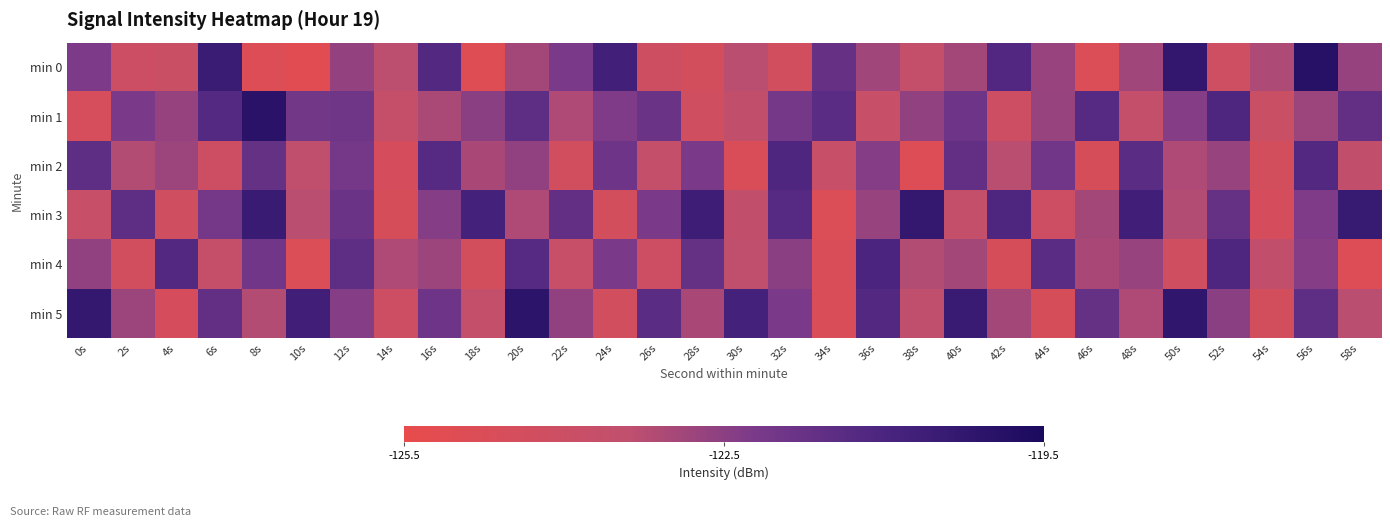

Which series has the largest total across all categories?

min 5